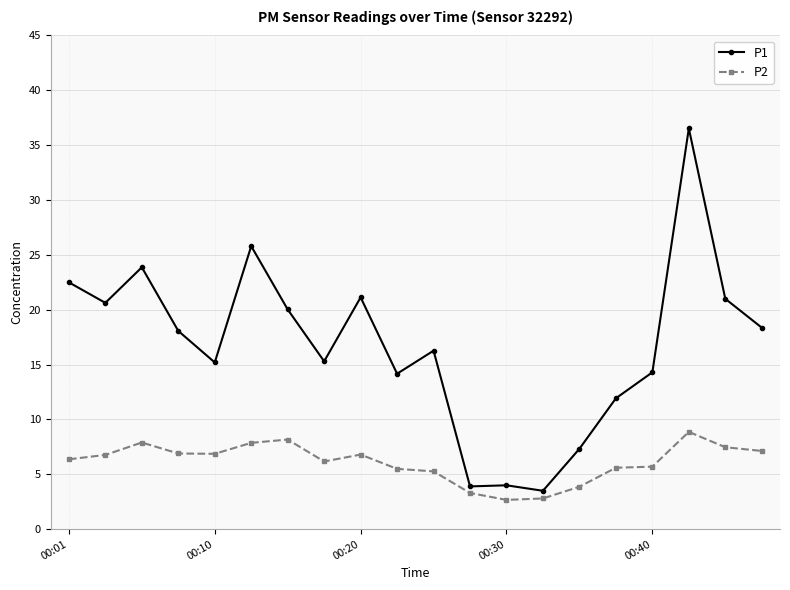

How many lines are shown in the chart?

2